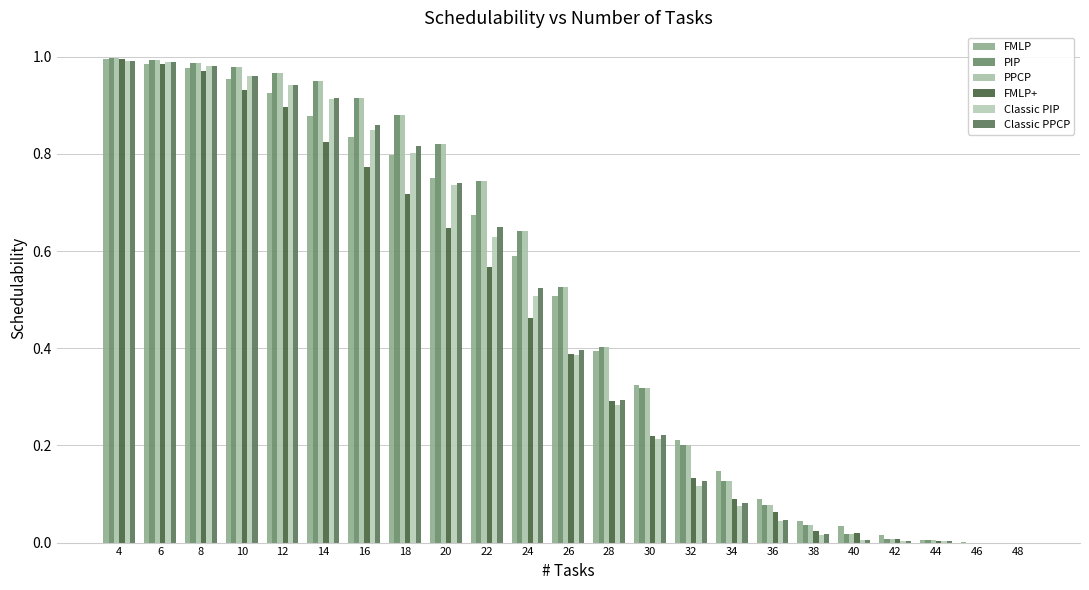

At which label does FMLP+ reach its minimum?

46